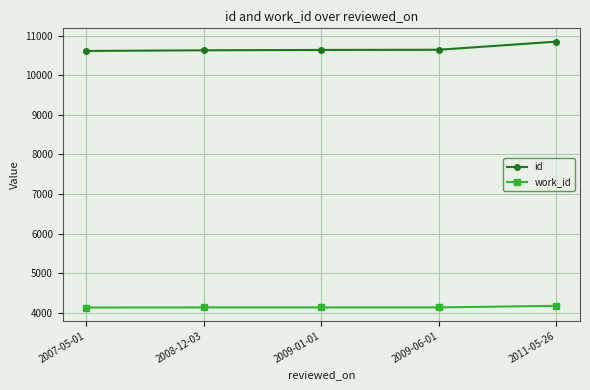

List the series in order of their peak value, lowest first.

work_id, id